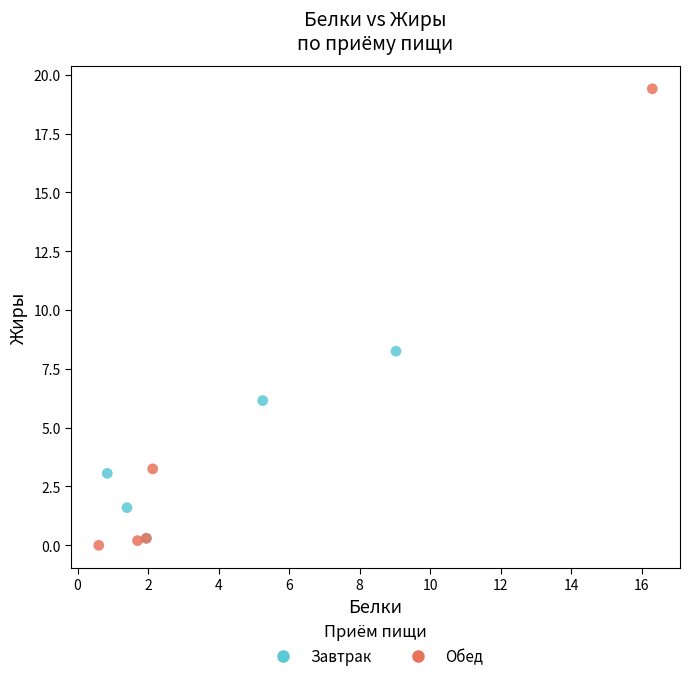

Which series has the widest spread of Y values?

Обед